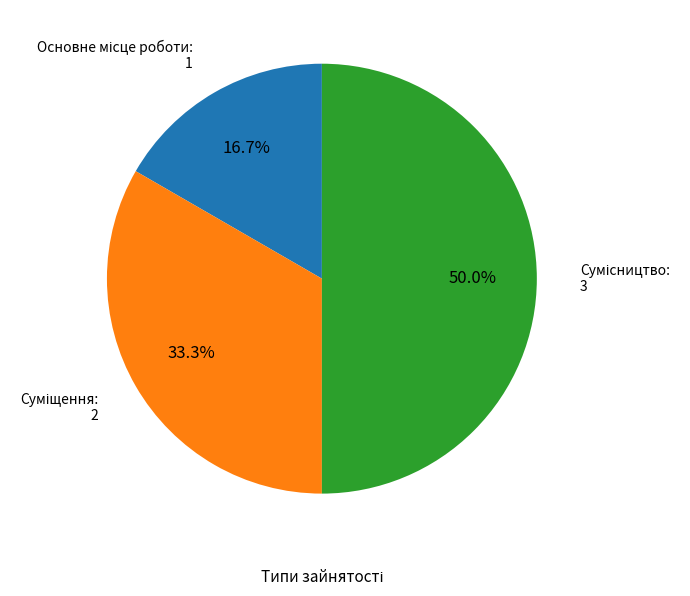

How many slices are in this pie chart?

3